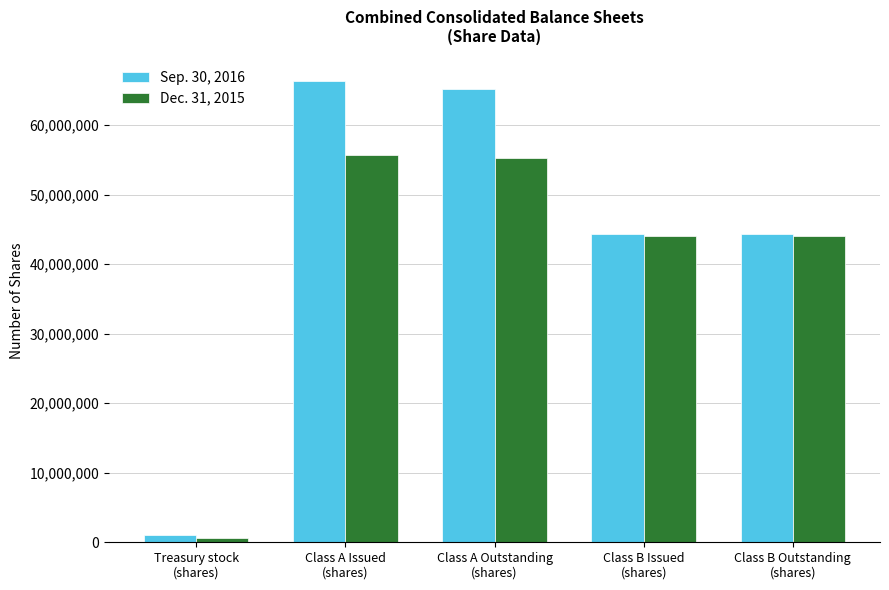

Is the value of Dec. 31, 2015 at Class A Issued
(shares) greater than the value of Sep. 30, 2016 at Treasury stock
(shares)?

Yes